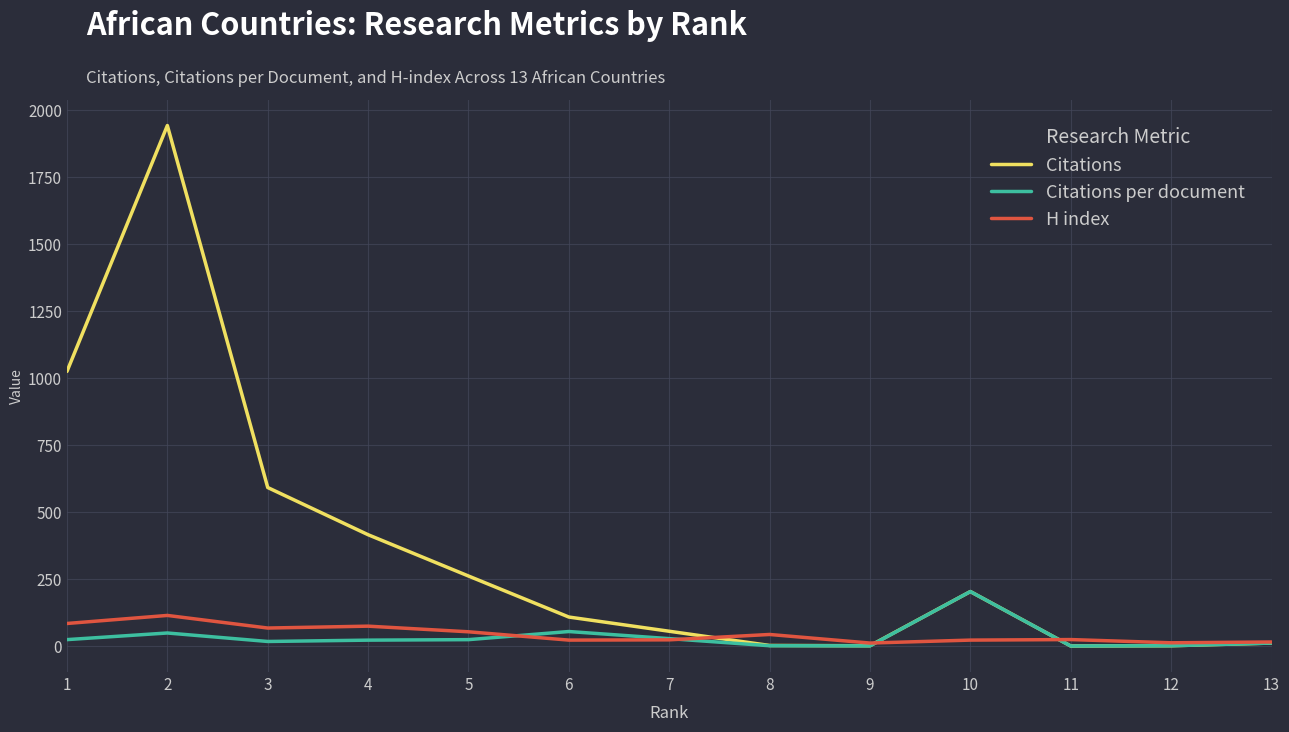

Is the value of Citations per document at 3 greater than the value of H index at 3?

No